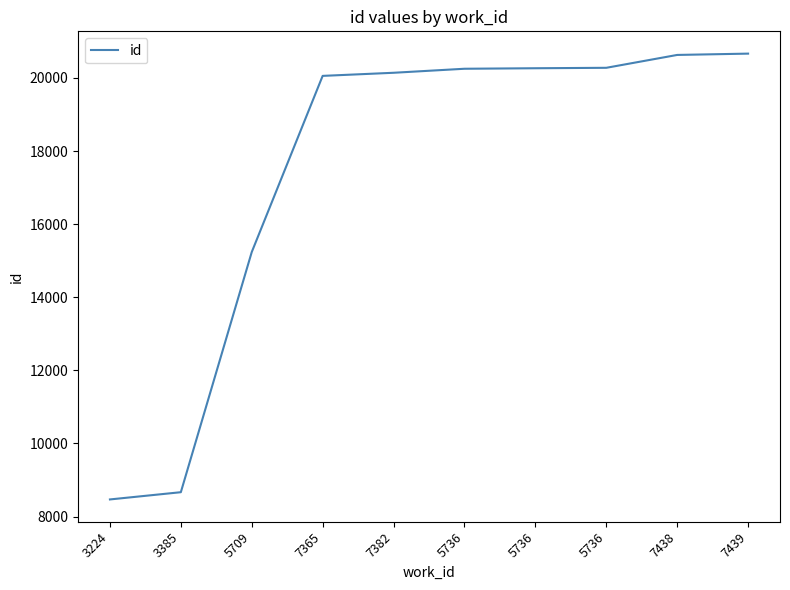

Where is the data nearest to the value 14567?

5709